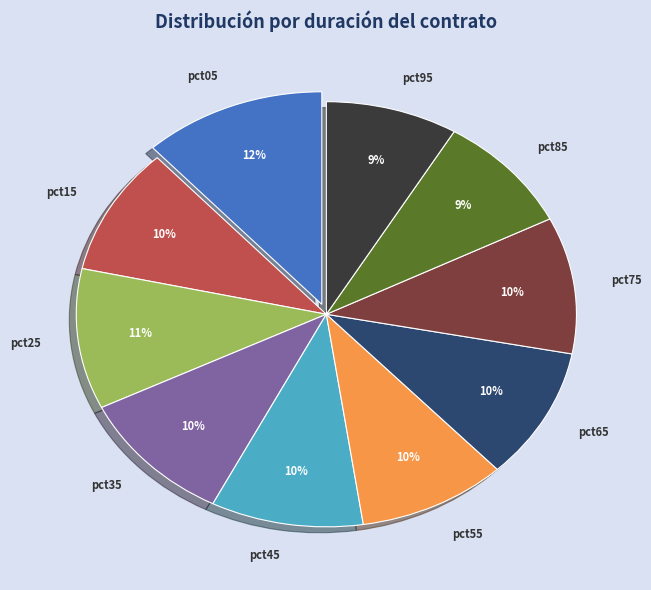

How many segments does this pie chart have?

10